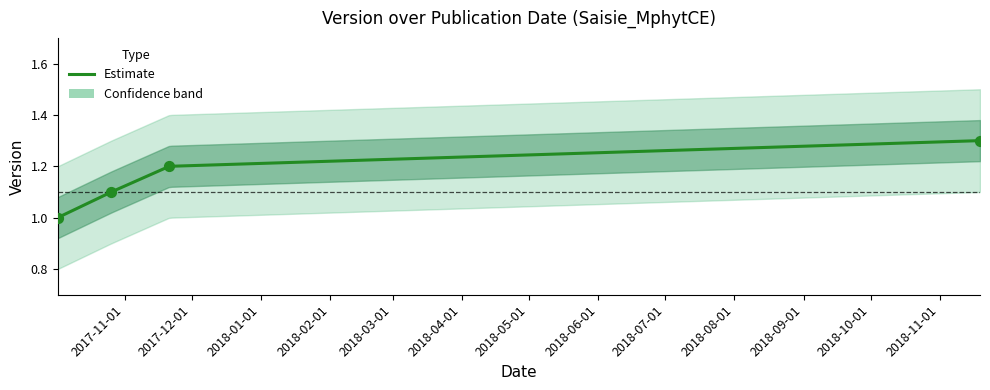

Between 2017-10-02 and 2018-11-19, which is larger?

2018-11-19